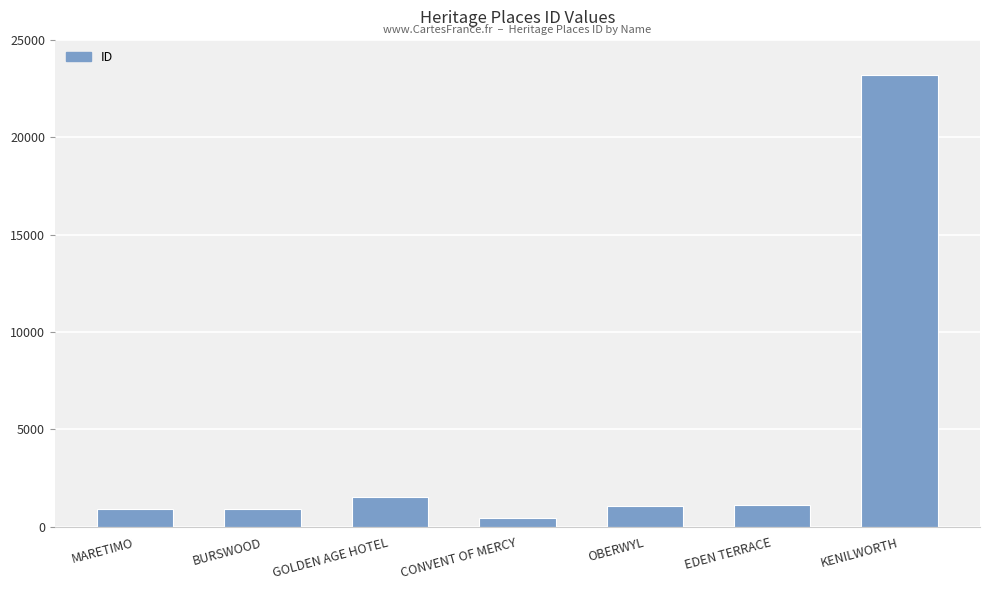

What is the label of the 7th bar from the right?

MARETIMO